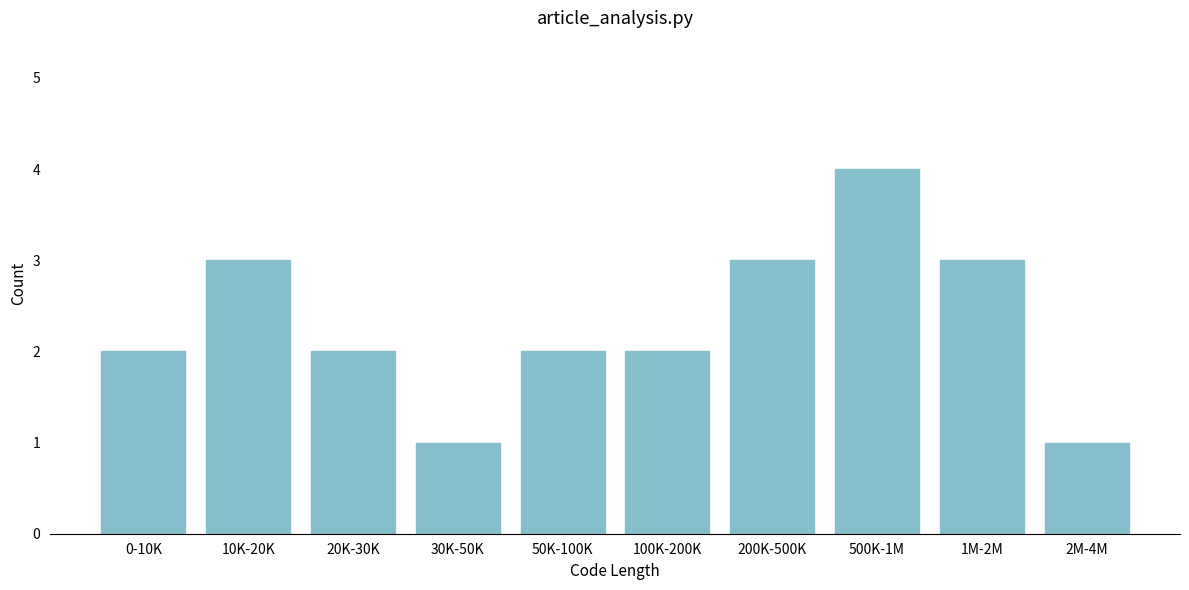

Reading left to right, what are all the values shown in this chart?

2	3	2	1	2	2	3	4	3	1